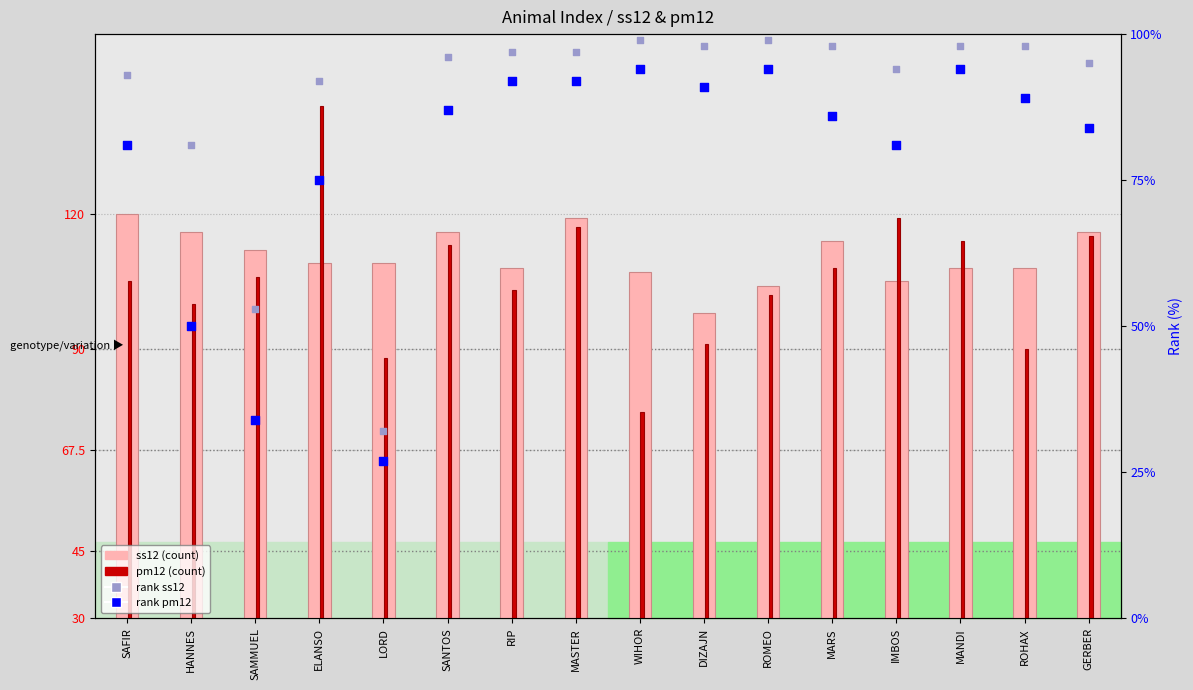

At which category is the sum across all series the highest?

MASTER